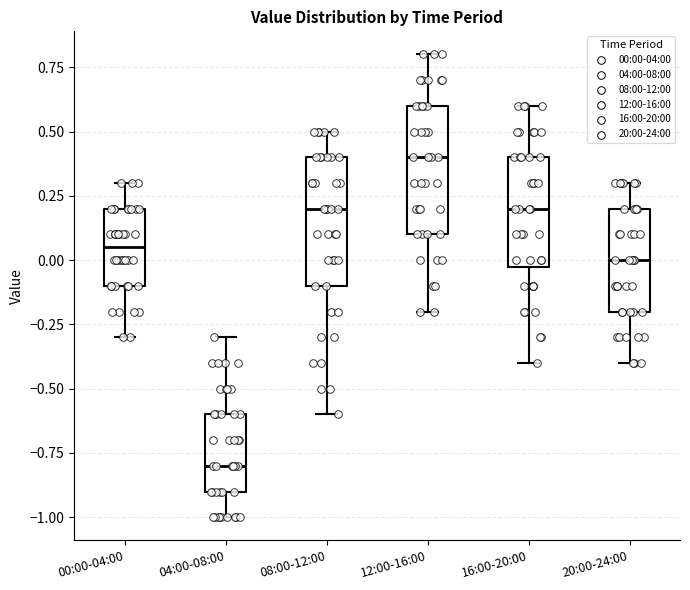

Reading left to right, transcribe this box plot: for each box, give where its median line is, the range the box spans, and where its two whiskers end, as read against the y-axis. The values are not printed on the chart, so give them approximately, as read against the axis.

00:00-04:00: median 0.05, box -0.10 to 0.20, whiskers -0.30 to 0.30
04:00-08:00: median -0.80, box -0.90 to -0.60, whiskers -1.00 to -0.30
08:00-12:00: median 0.20, box -0.10 to 0.40, whiskers -0.60 to 0.50
12:00-16:00: median 0.40, box 0.10 to 0.60, whiskers -0.20 to 0.80
16:00-20:00: median 0.20, box 0.00 to 0.40, whiskers -0.40 to 0.60
20:00-24:00: median 0.00, box -0.20 to 0.20, whiskers -0.40 to 0.30